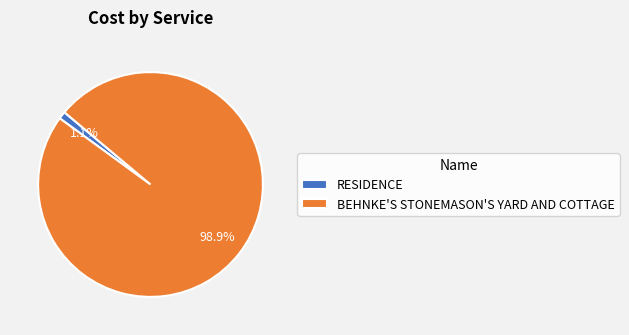

To the nearest percent, what is the combined percentage of BEHNKE'S STONEMASON'S YARD AND COTTAGE and RESIDENCE?

100%